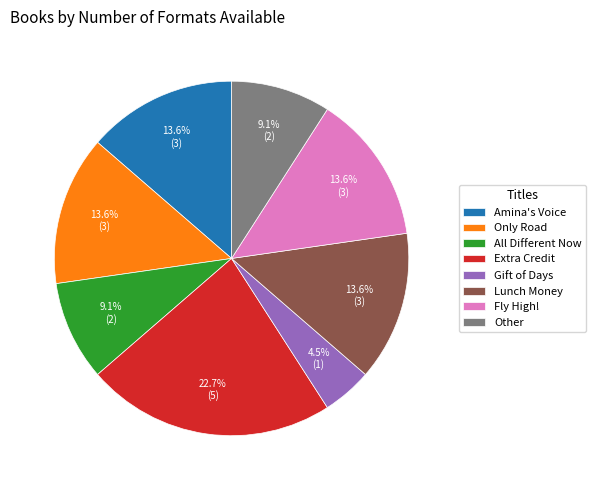

Which has a higher value, Lunch Money or Gift of Days?

Lunch Money